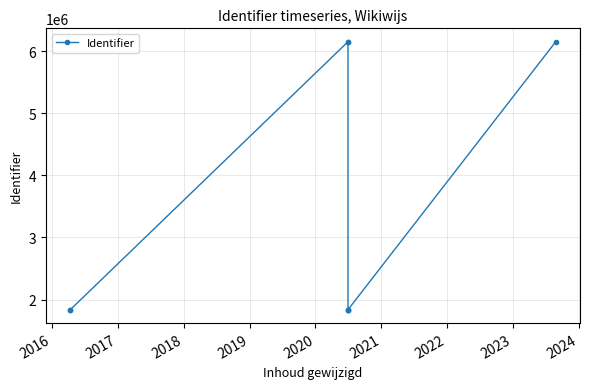

What is the difference between the maximum and minimum values?

4314743